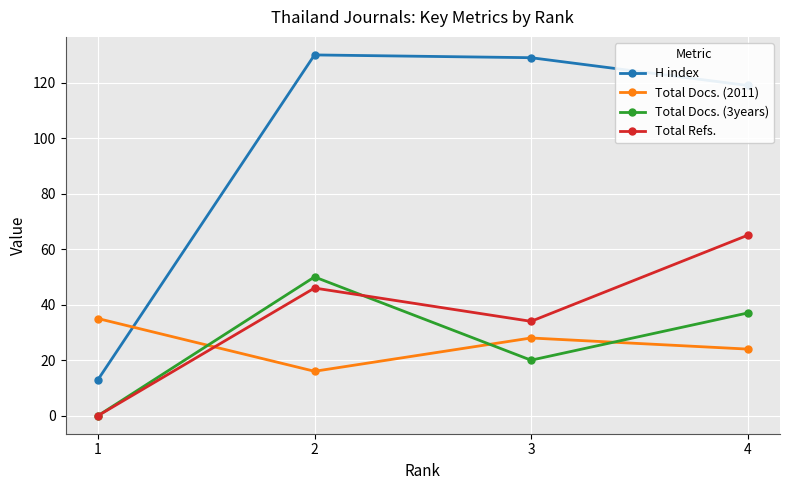

How many Total Docs. (3years) values are between 20 and 50?

3